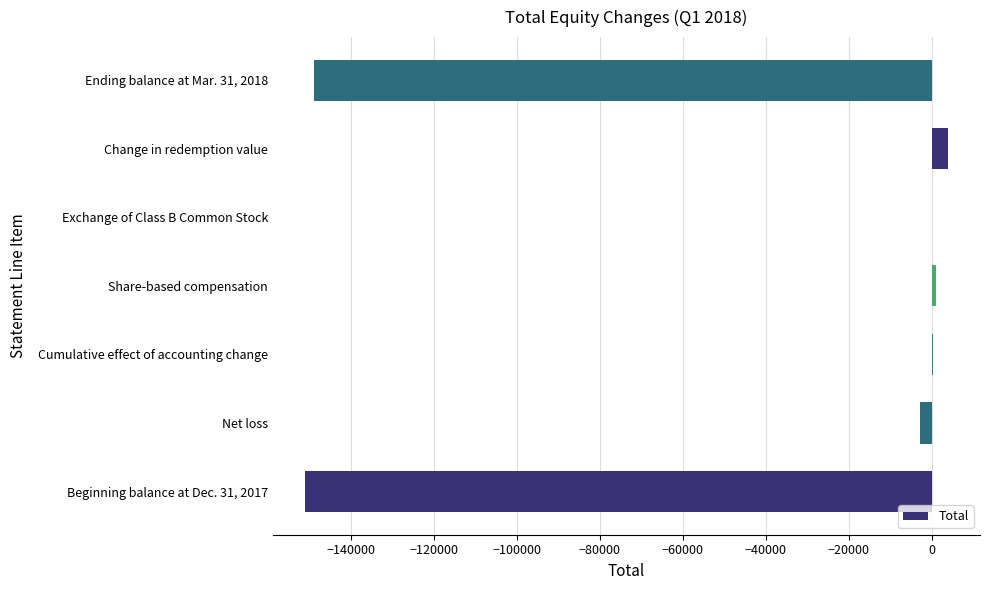

What is the maximum value shown in the chart?

3884